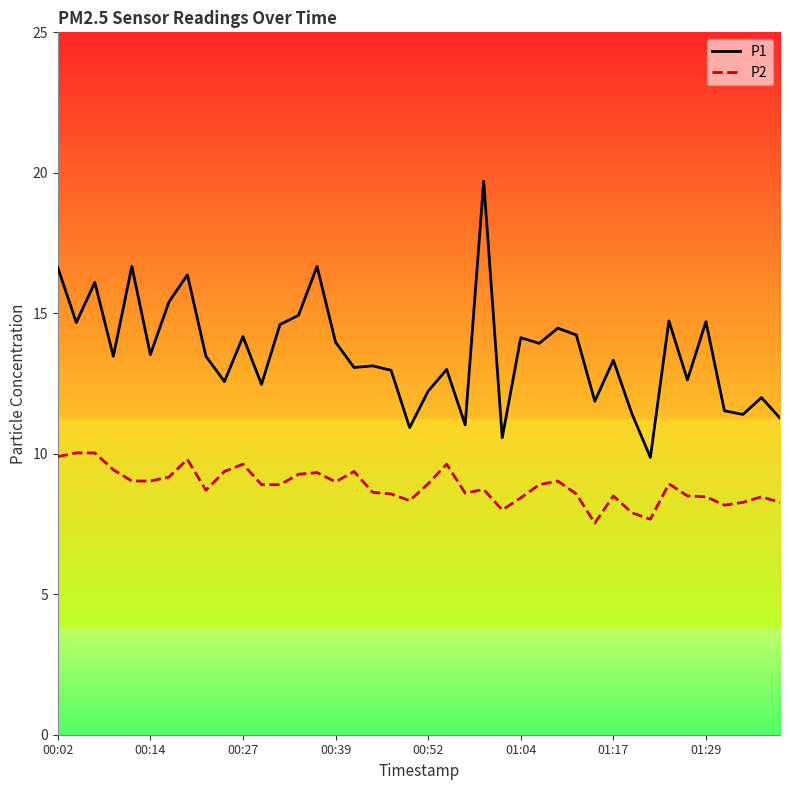

Rank the series by their average value, from lowest to highest.

P2, P1